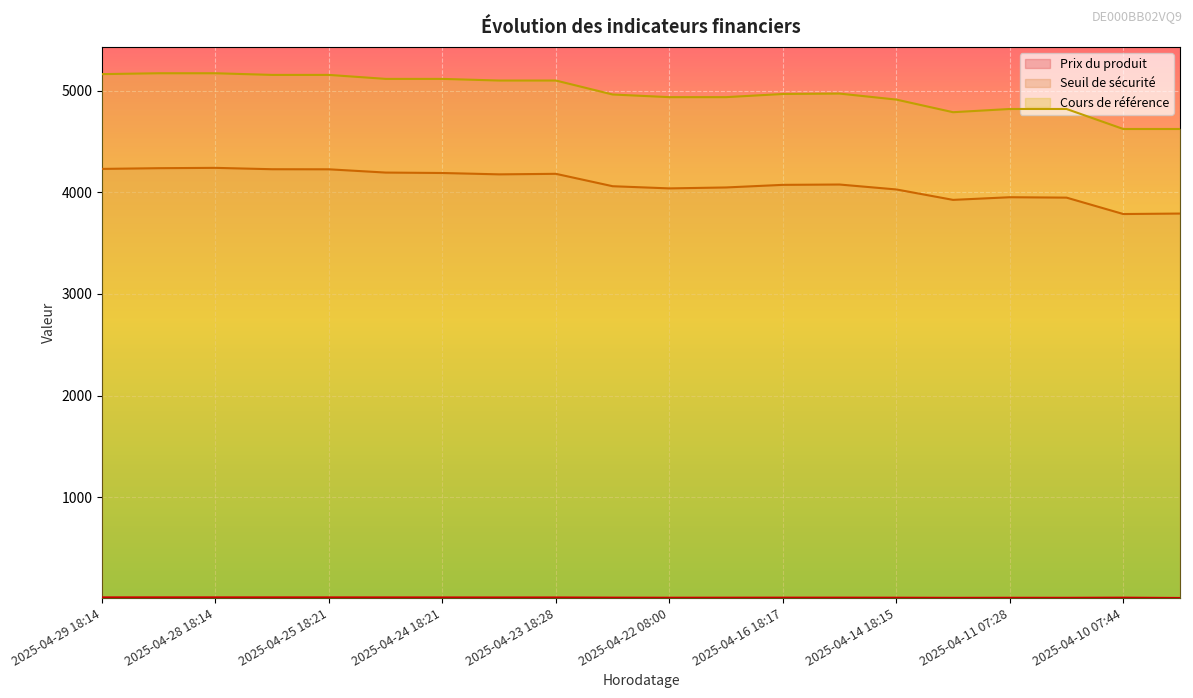

Which has a higher value, 2025-04-11 07:28 or 2025-04-15 18:13?

2025-04-15 18:13